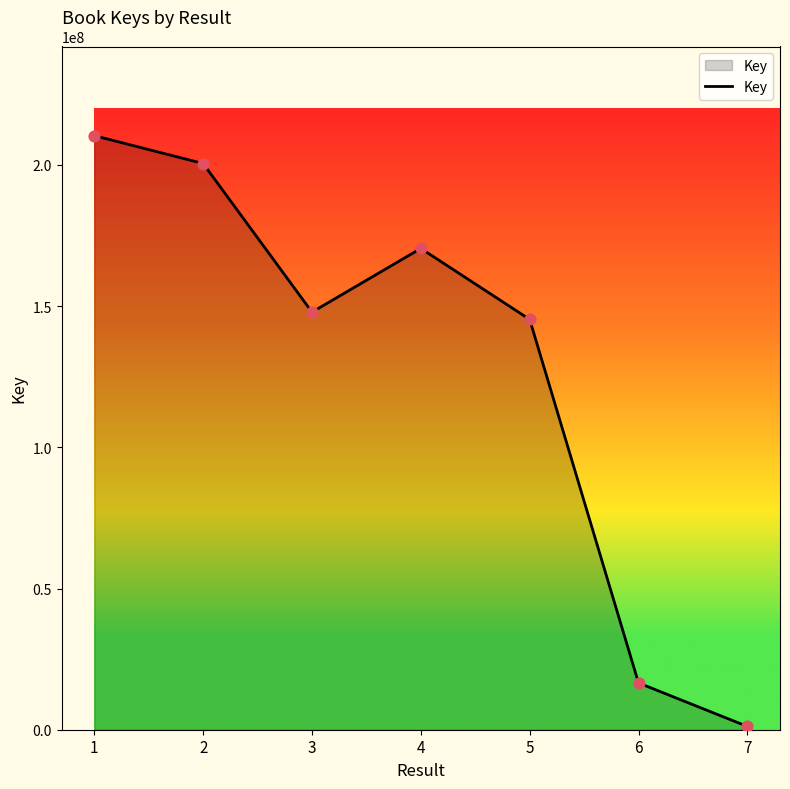

Between 3 and 2, which is larger?

2